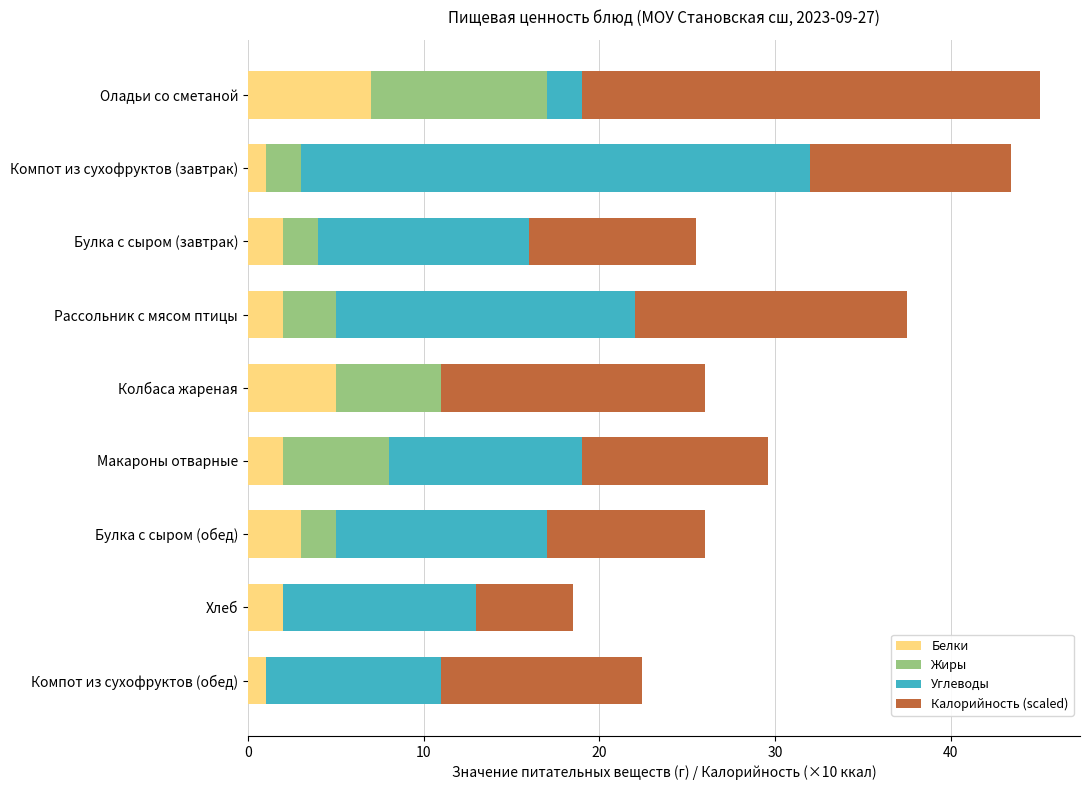

Which category has the highest value in the Белки series?

Оладьи со сметаной